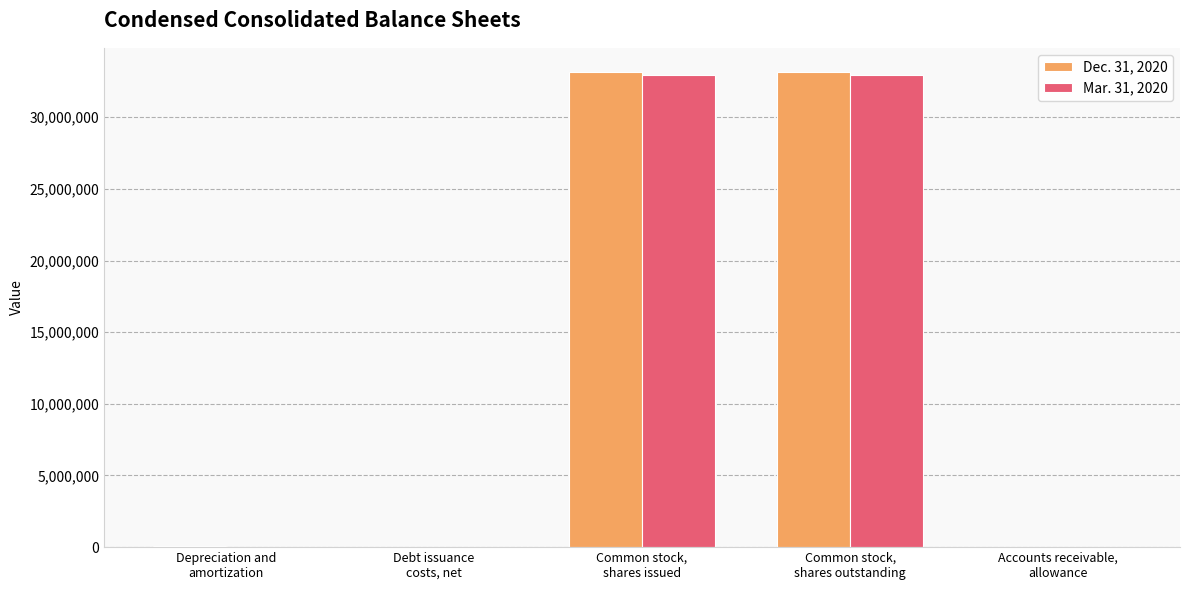

What is the total value across all series at Accounts receivable,
allowance?

1929